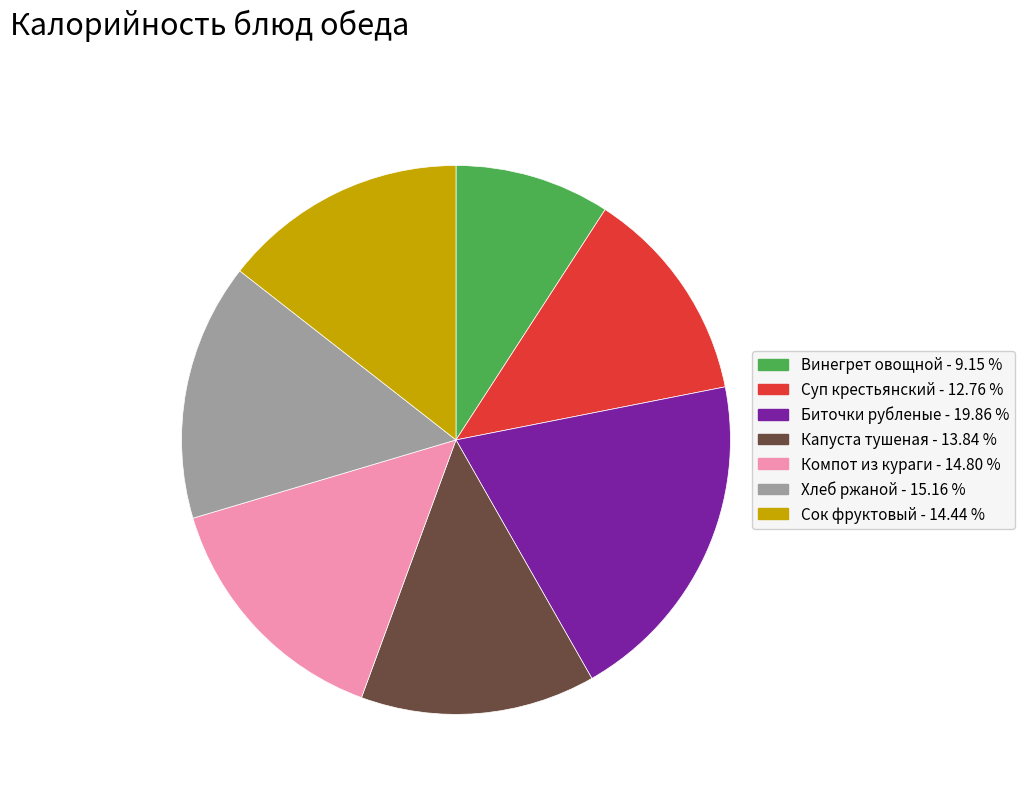

Is there any slice that represents more than half of the pie?

No